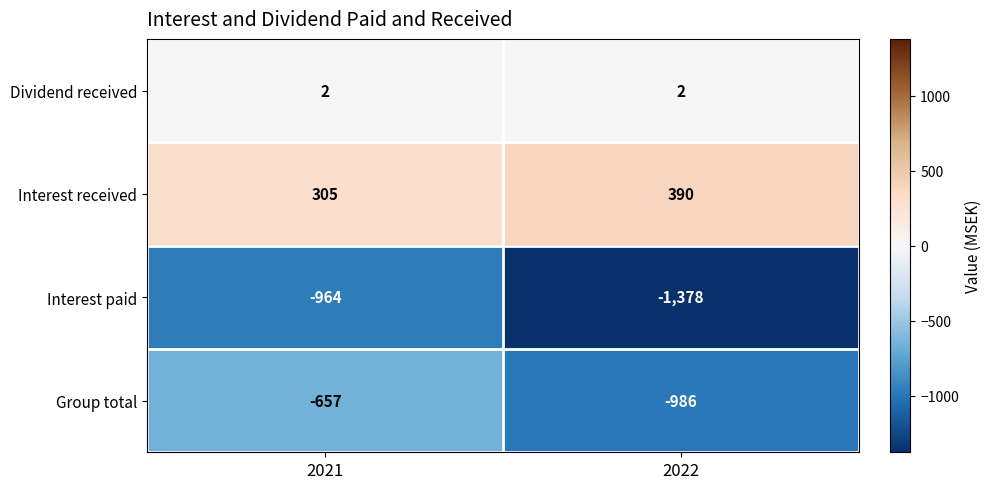

True or false: Group total has a value of -986 at 2022.

True